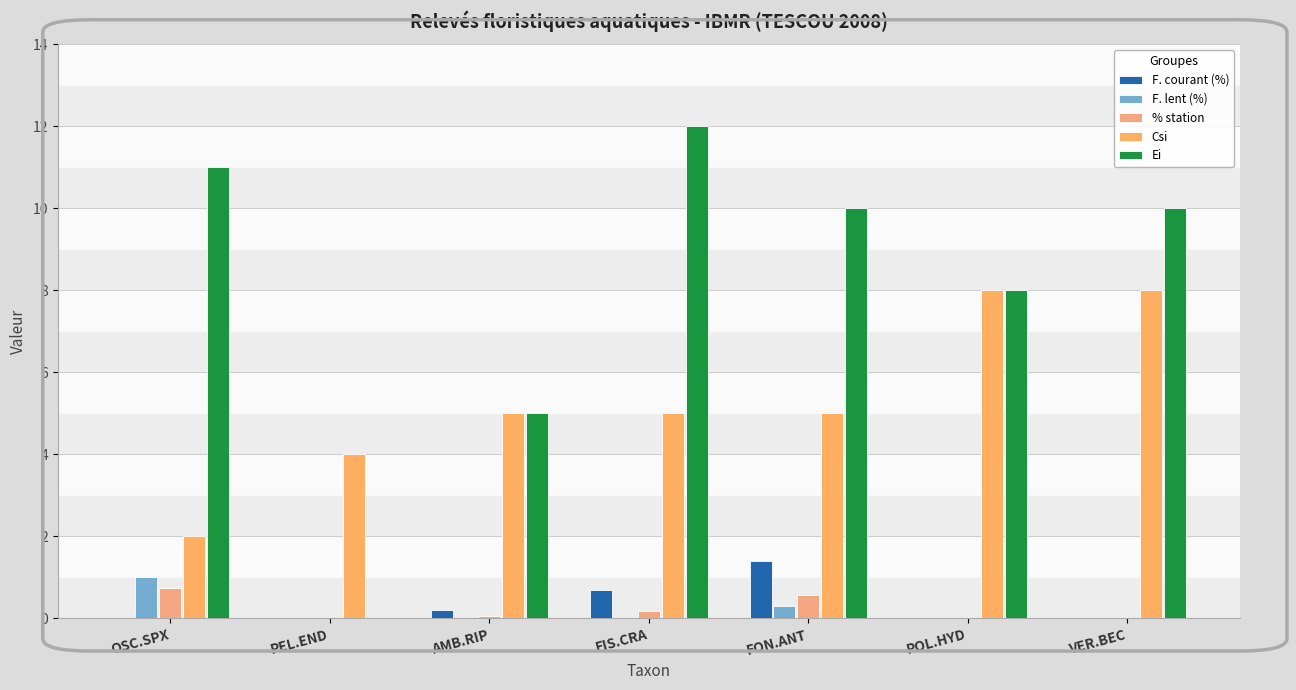

Which series has the largest total across all categories?

Ei